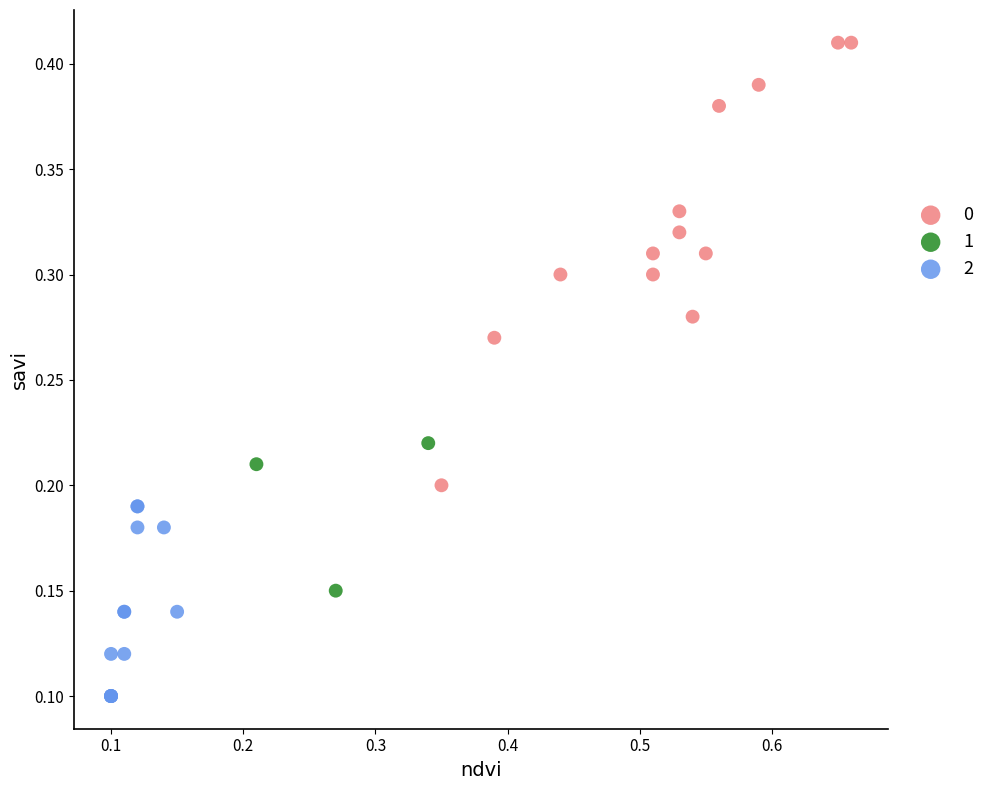

What are all the series names shown in the legend?

0, 1, 2